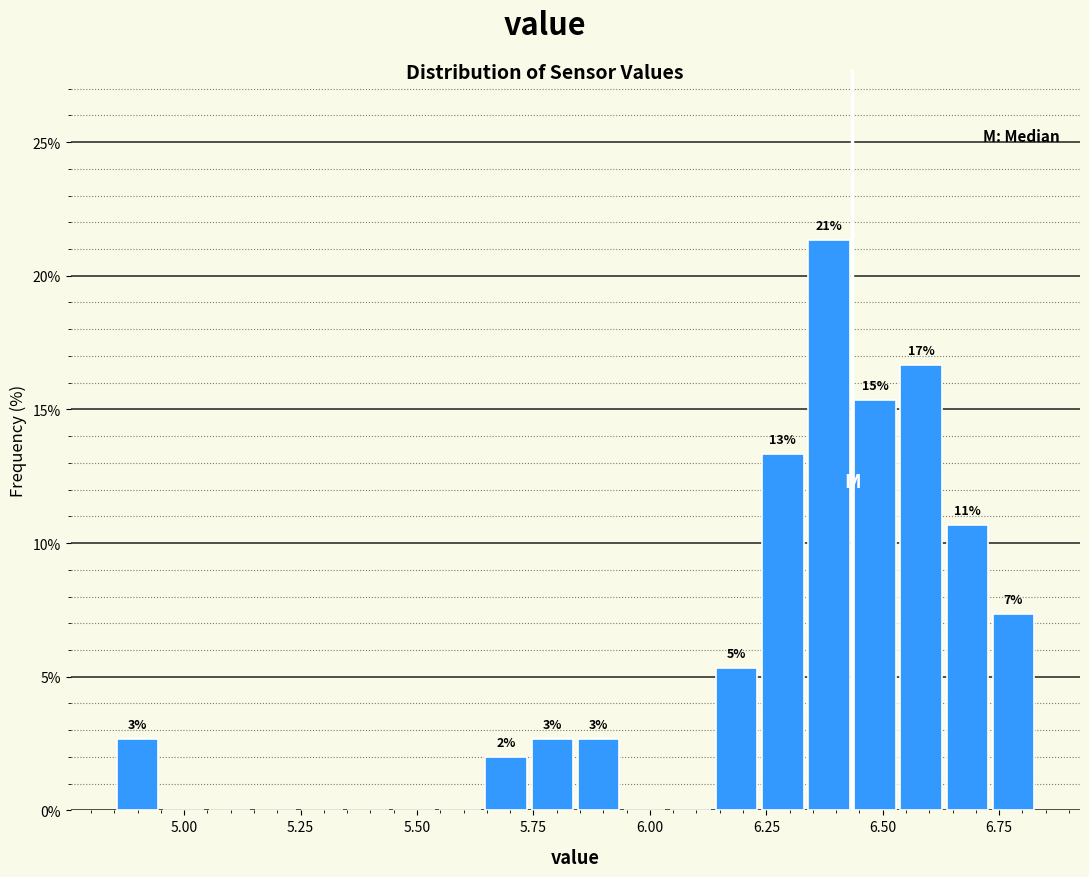

Around what value on the x-axis is the tallest bar? Give the approximate position of its centre, as read against the axis.

6.40